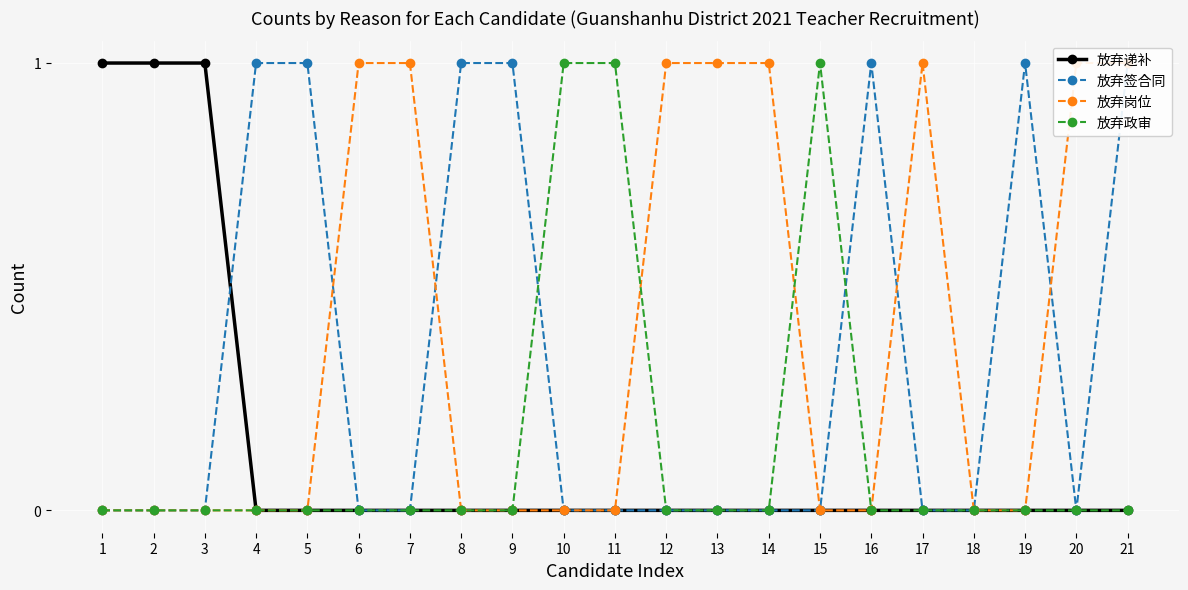

What is the difference between the maximum and minimum values in the 放弃签合同 series?

1